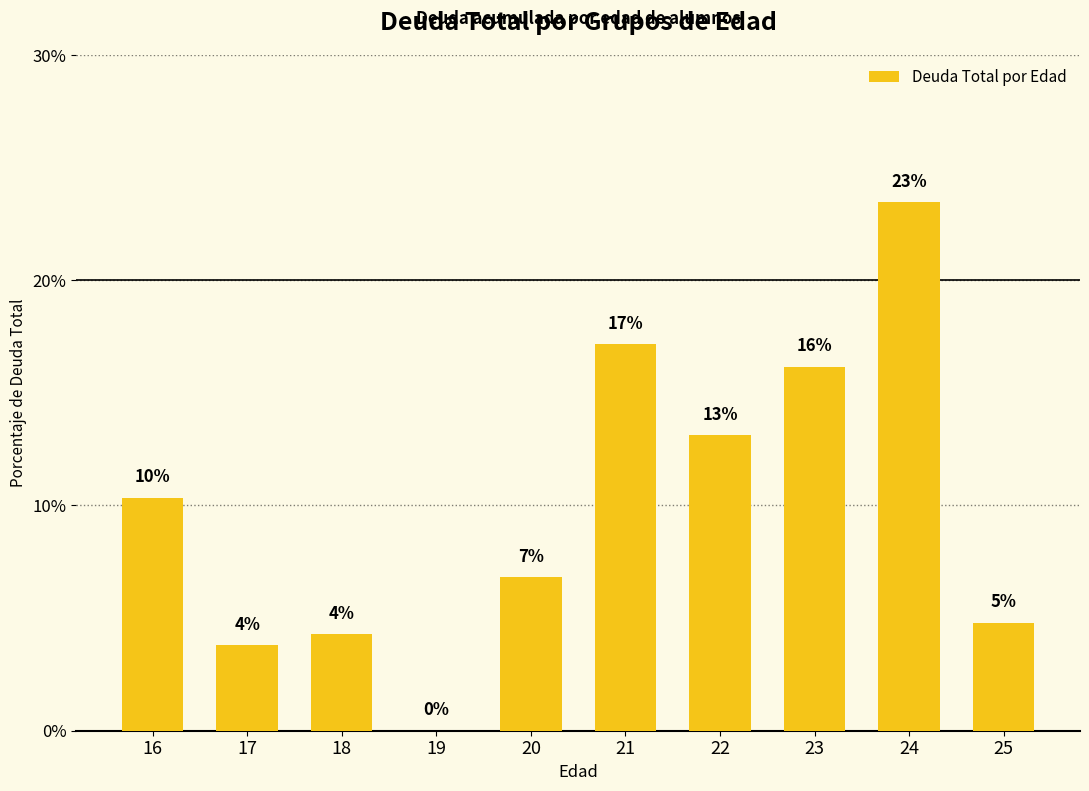

Is it true that the value at 17 is 3.8?

True